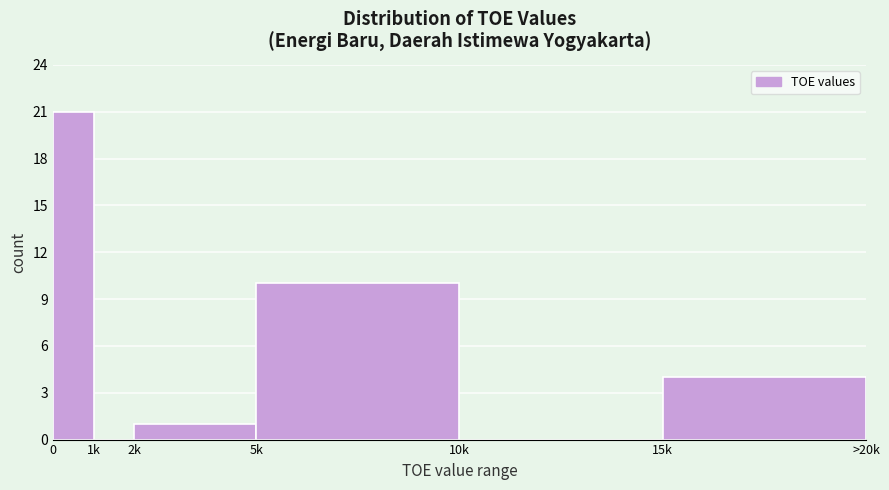

Reading right to left, list all the values displayed in this chart.

15k=4	10k=0	5k=10	2k=1	1k=0	0=21